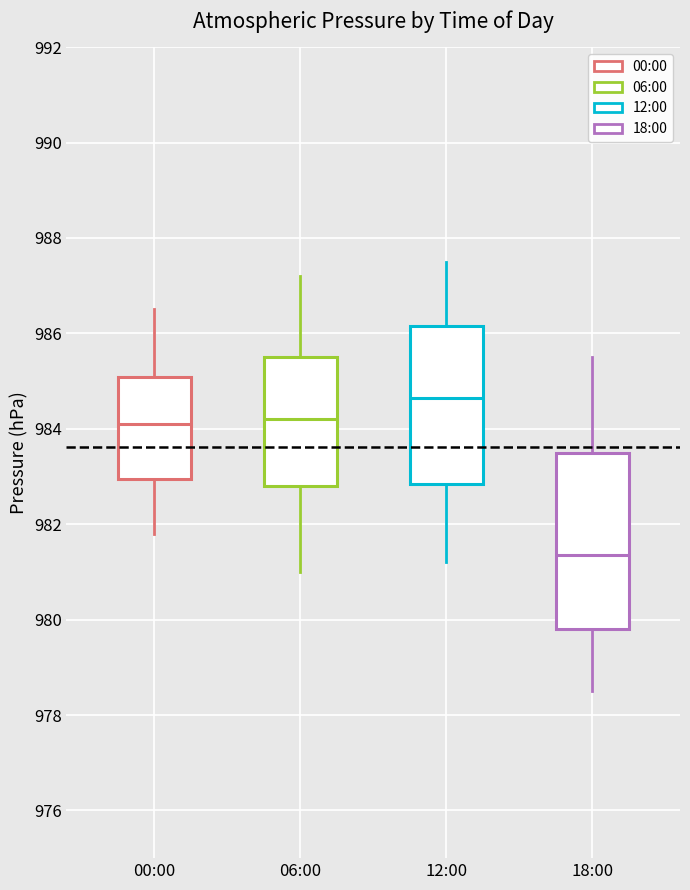

Reading left to right, read every box against the y-axis: the position of its median line, the range the box covers, and the ends of its whiskers. The values are not printed on the chart, so give them approximately, as read against the axis.

00:00: median 984.2, box 983.0 to 985.0, whiskers 981.8 to 986.6
06:00: median 984.2, box 982.8 to 985.6, whiskers 981.0 to 987.2
12:00: median 984.6, box 982.8 to 986.2, whiskers 981.2 to 987.6
18:00: median 981.4, box 979.8 to 983.6, whiskers 978.6 to 985.6